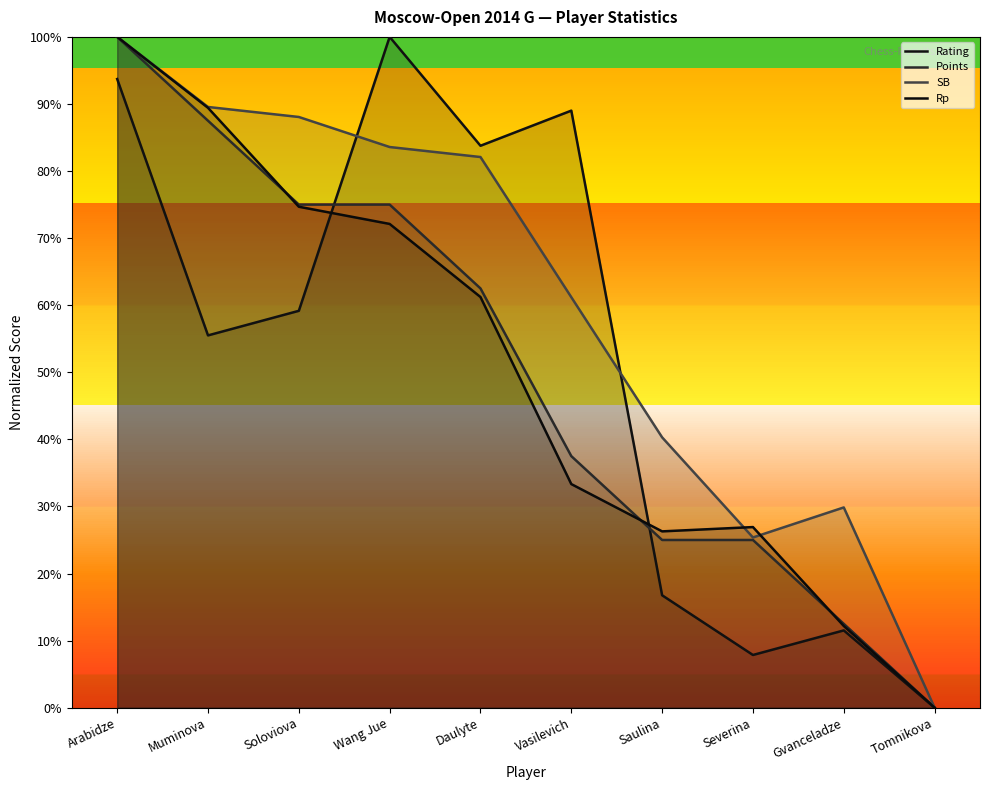

What is the maximum value shown in the chart?

100.0